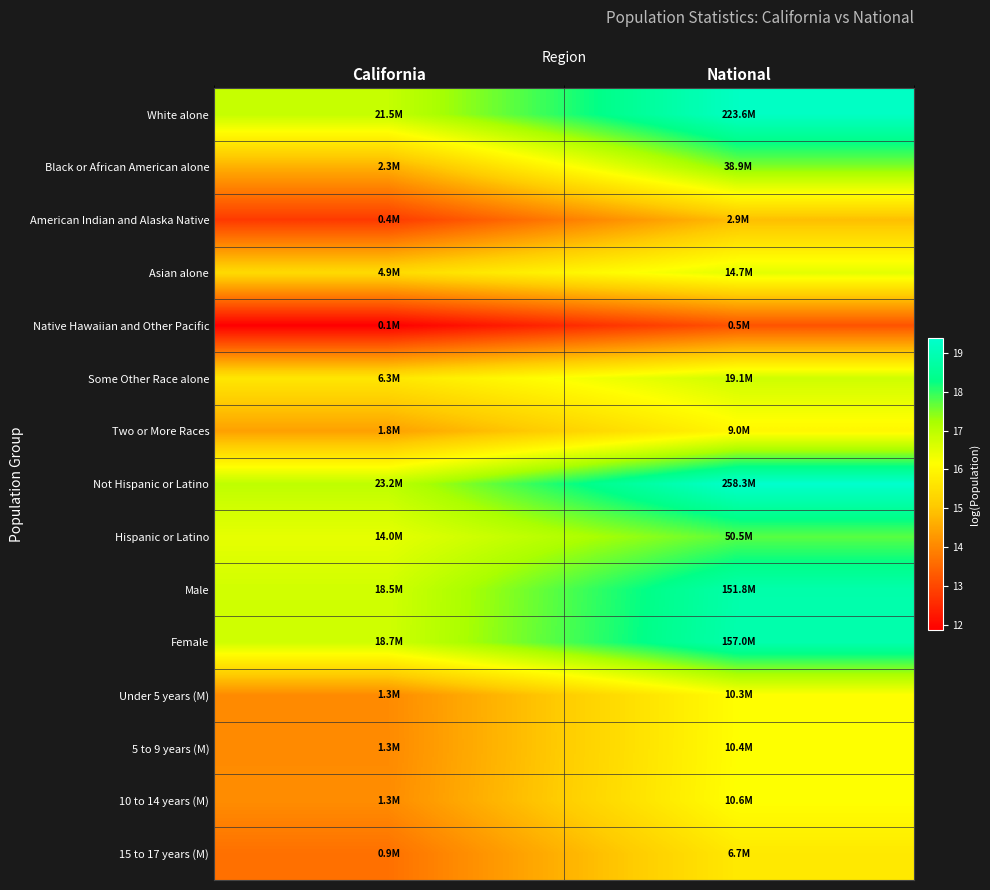

Reading right to left, what are all the values shown in this chart?

White alone: National=19.2	California=16.9
Black or African American alone: National=17.5	California=14.6
American Indian and Alaska Native: National=14.9	California=12.8
Asian alone: National=16.5	California=15.4
Native Hawaiian and Other Pacific: National=13.2	California=11.9
Some Other Race alone: National=16.8	California=15.7
Two or More Races: National=16.0	California=14.4
Not Hispanic or Latino: National=19.4	California=17.0
Hispanic or Latino: National=17.7	California=16.5
Male: National=18.8	California=16.7
Female: National=18.9	California=16.7
Under 5 years (M): National=16.1	California=14.1
5 to 9 years (M): National=16.2	California=14.1
10 to 14 years (M): National=16.2	California=14.1
15 to 17 years (M): National=15.7	California=13.7